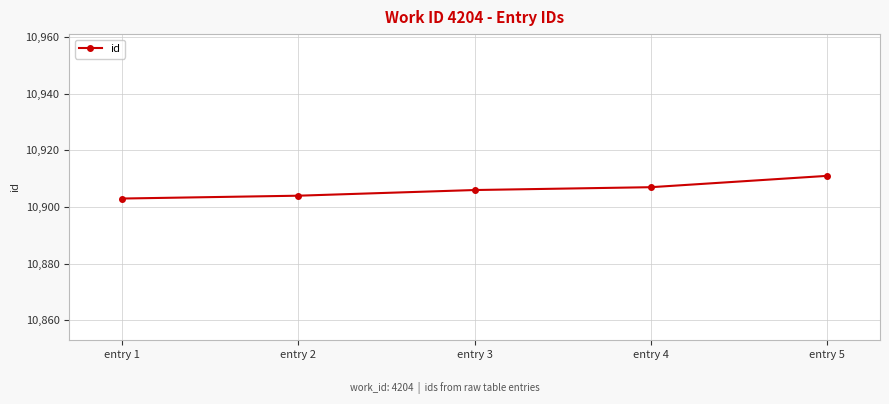

Is it true that the value at entry 3 is 3438?

False